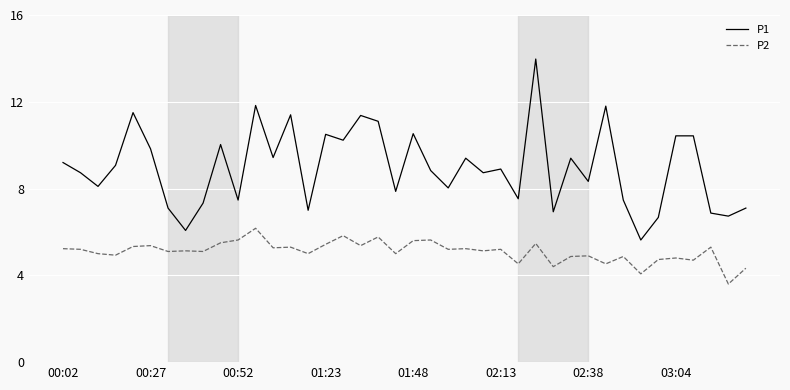

Which series has the widest spread of values?

P1